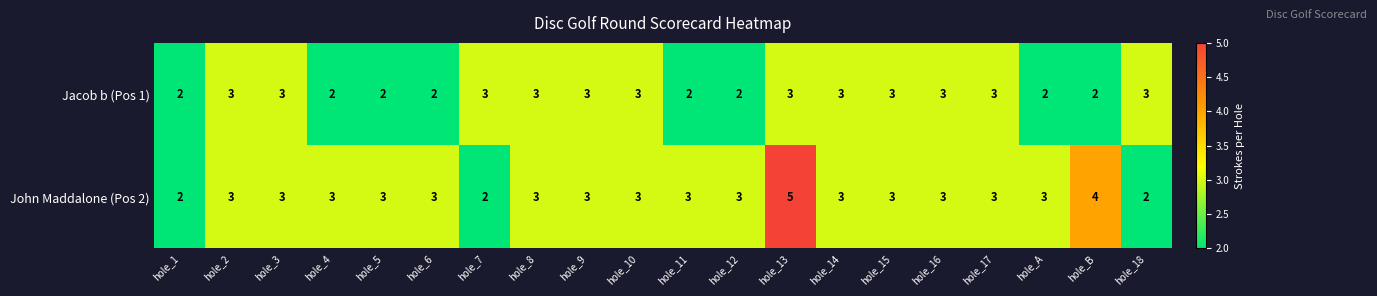

Read the Jacob b (Pos 1) value at hole_14.

3